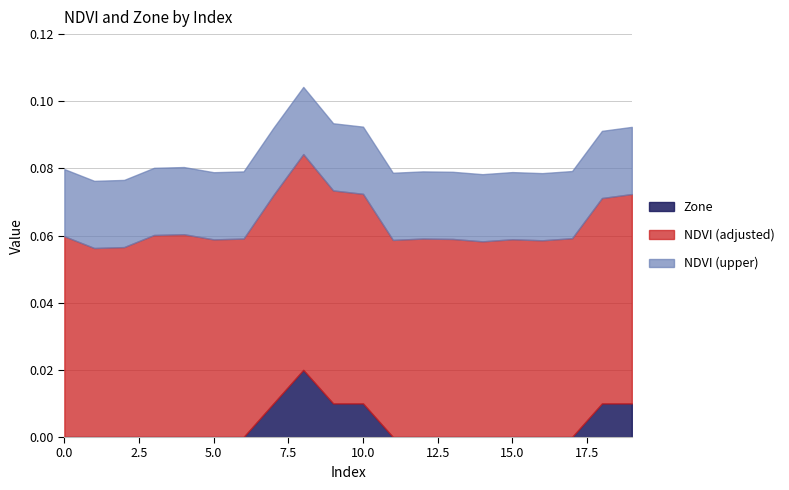

How many Zone values are between 0 and 1?

20